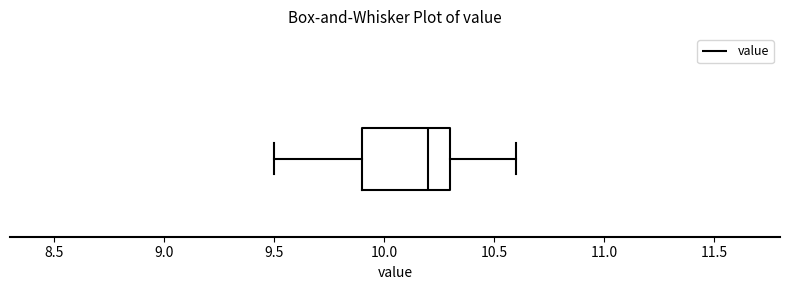

Transcribe this box plot: give where the median line is, the range the box spans, and where the two whiskers end, as read against the x-axis. The values are not printed on the chart, so give them approximately, as read against the axis.

median 10.2, box 9.9 to 10.3, whiskers 9.5 to 10.6